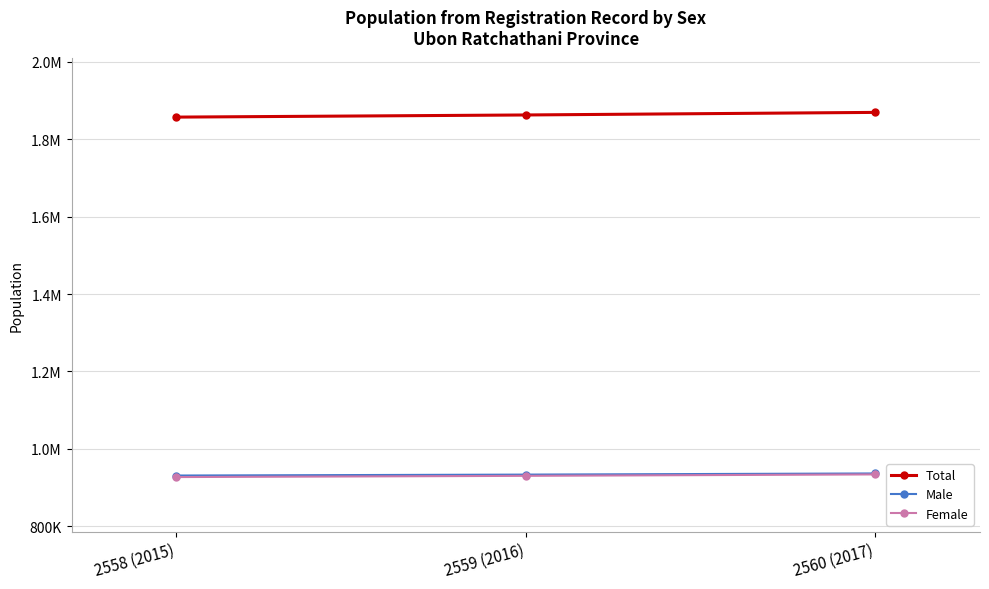

Reading left to right, extract all data points from this chart.

Total: 1857429	1862965	1869633
Male: 930701	933084	936052
Female: 926728	929881	933581